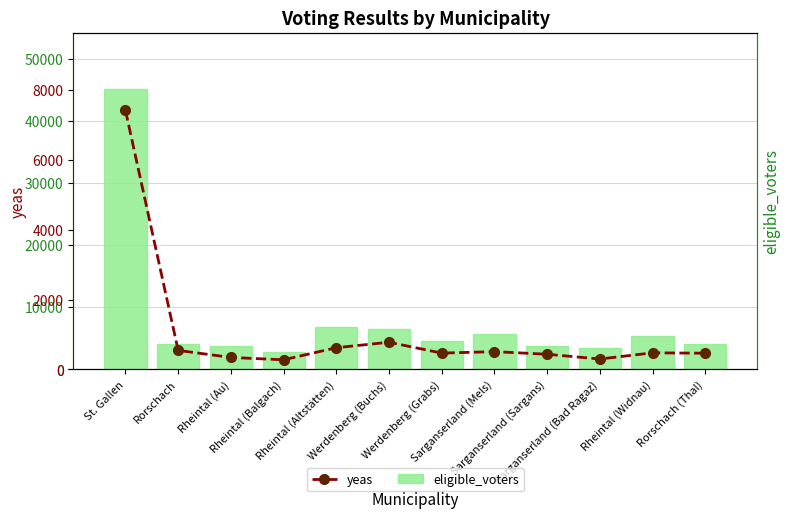

What is the total value across all series at Sarganserland (Mels)?

6236